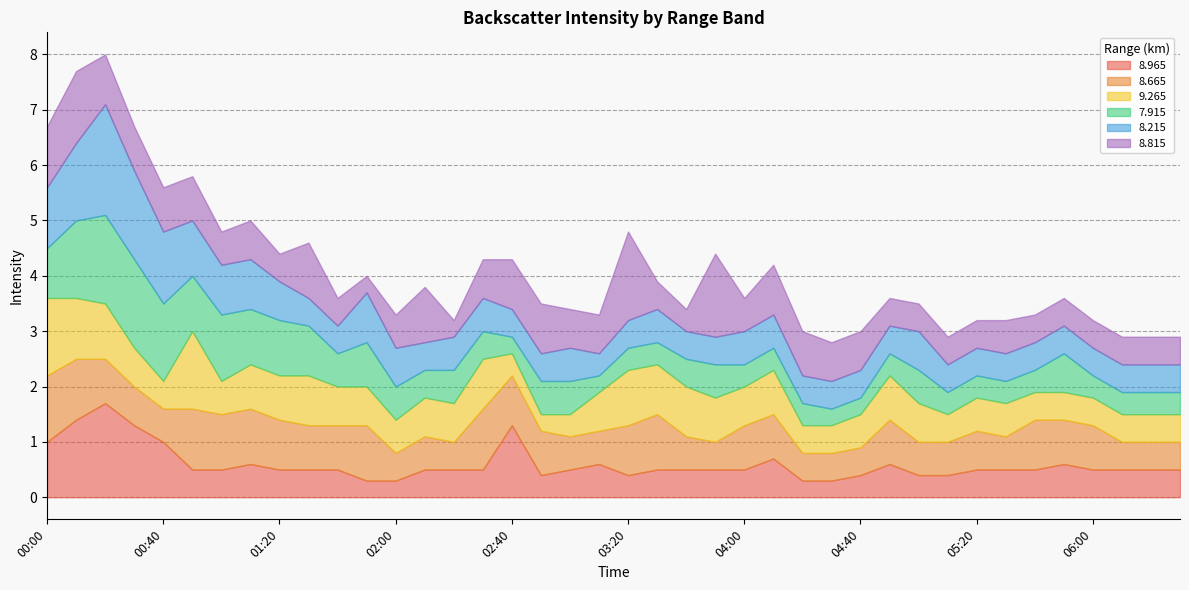

What is the lowest value of the   9.265 series?

0.3